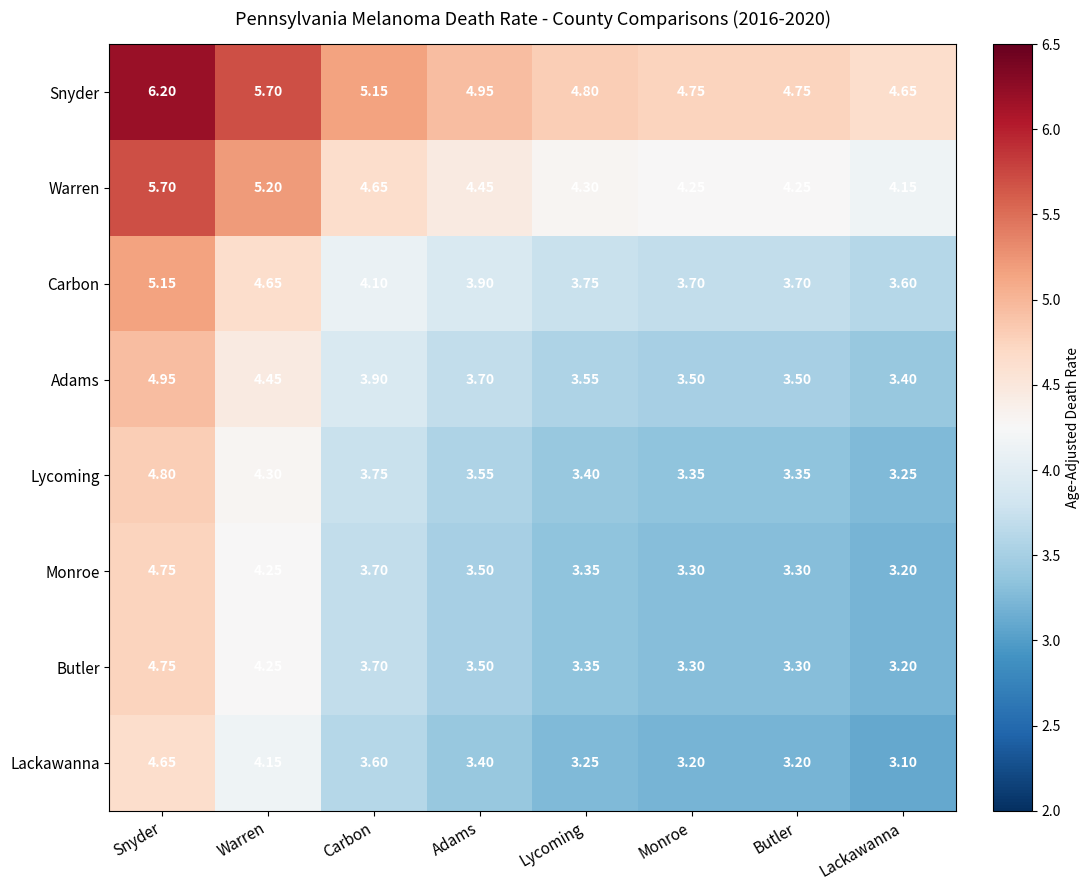

At how many categories does at least one series exceed 3?

8